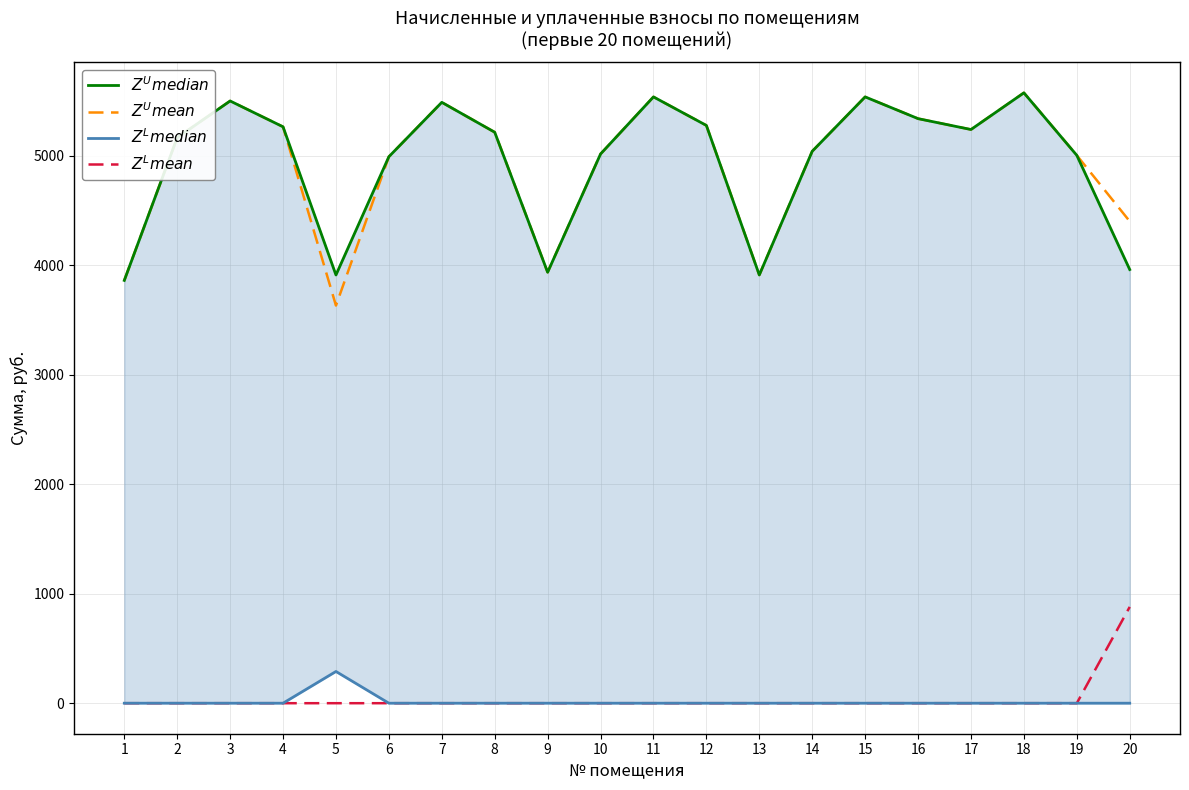

True or false: $Z^U$$median$ and $Z^L$$median$ cross at least once.

False